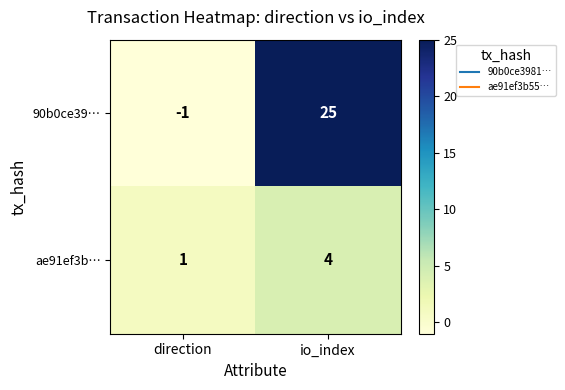

Where is 90b0ce39… nearest to the value 12?

direction